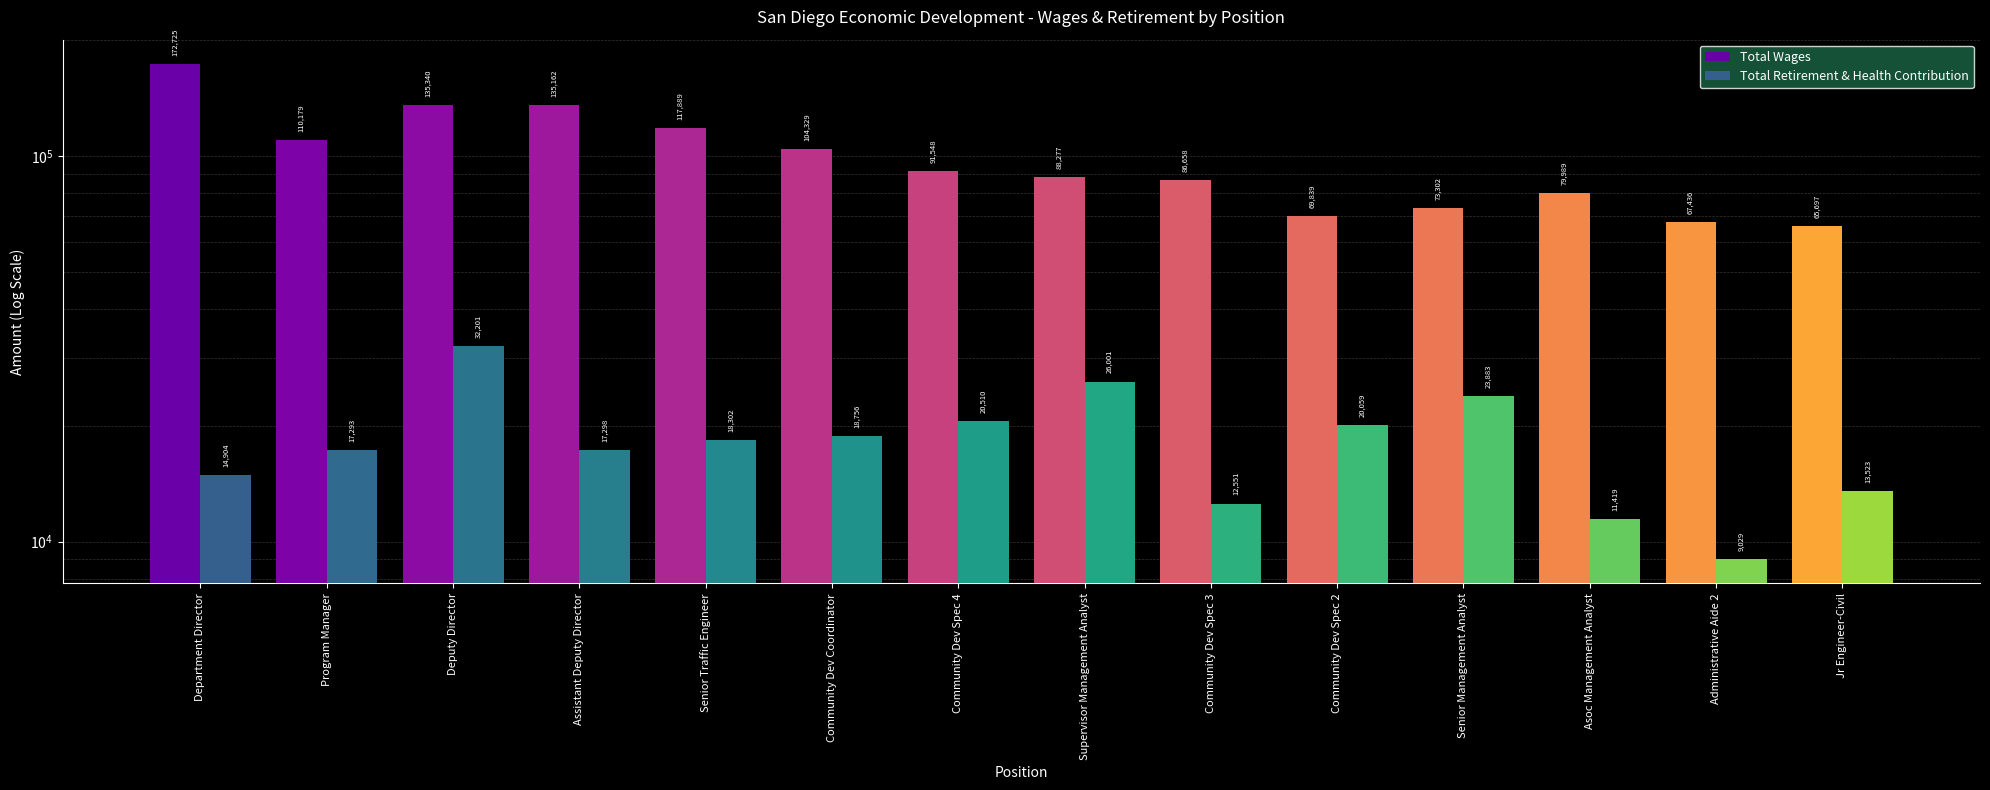

True or false: Total Wages has a value of 79989 at Asoc Management Analyst.

True